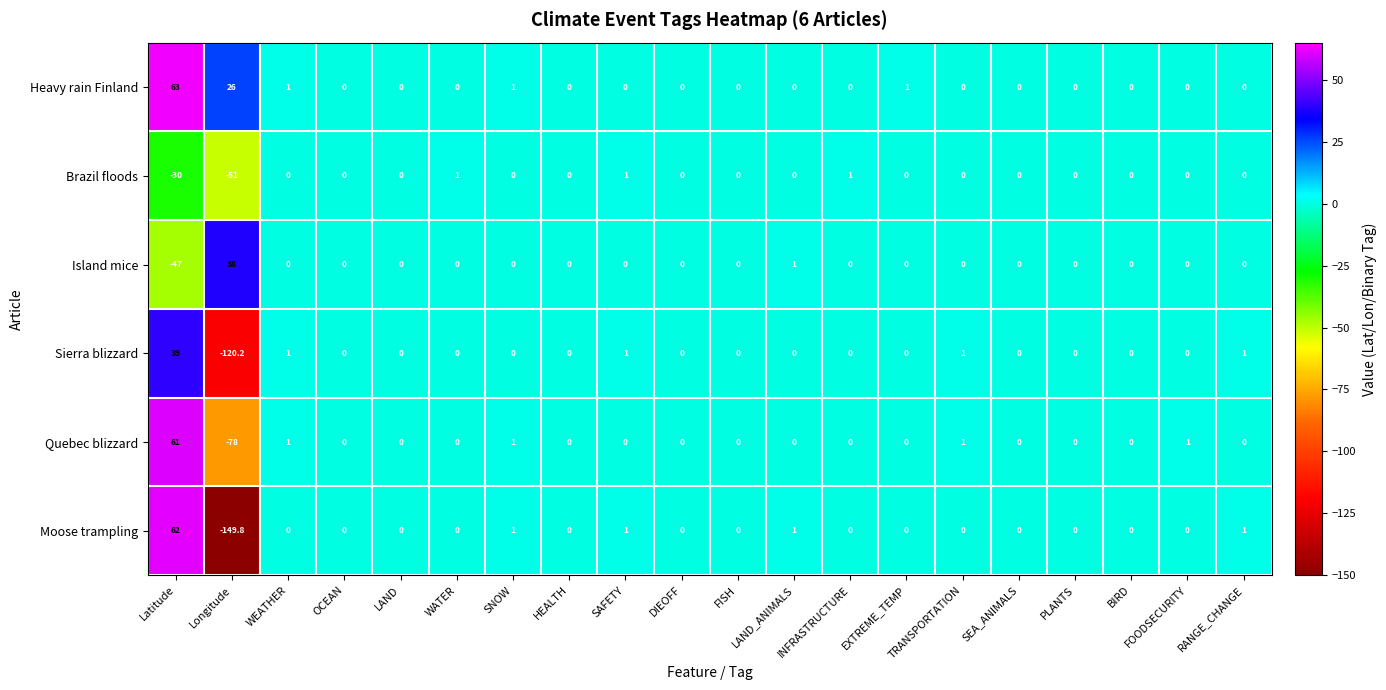

What is the difference between the maximum and minimum values in the Brazil floods series?

52.0